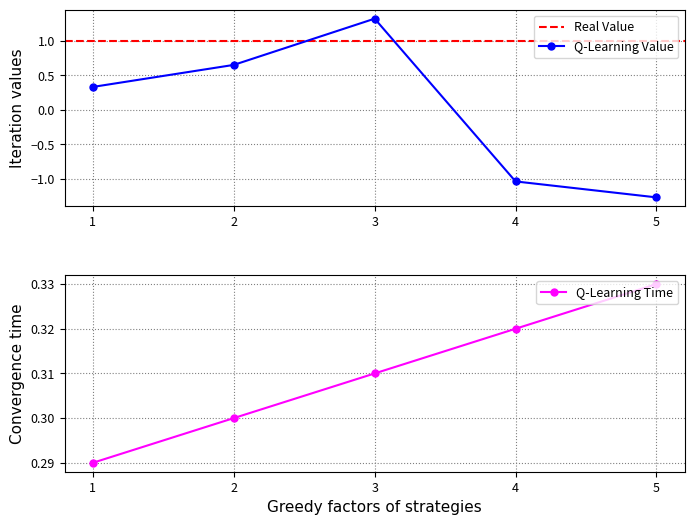

Which category has the highest value in the Q-Learning Time series?

5